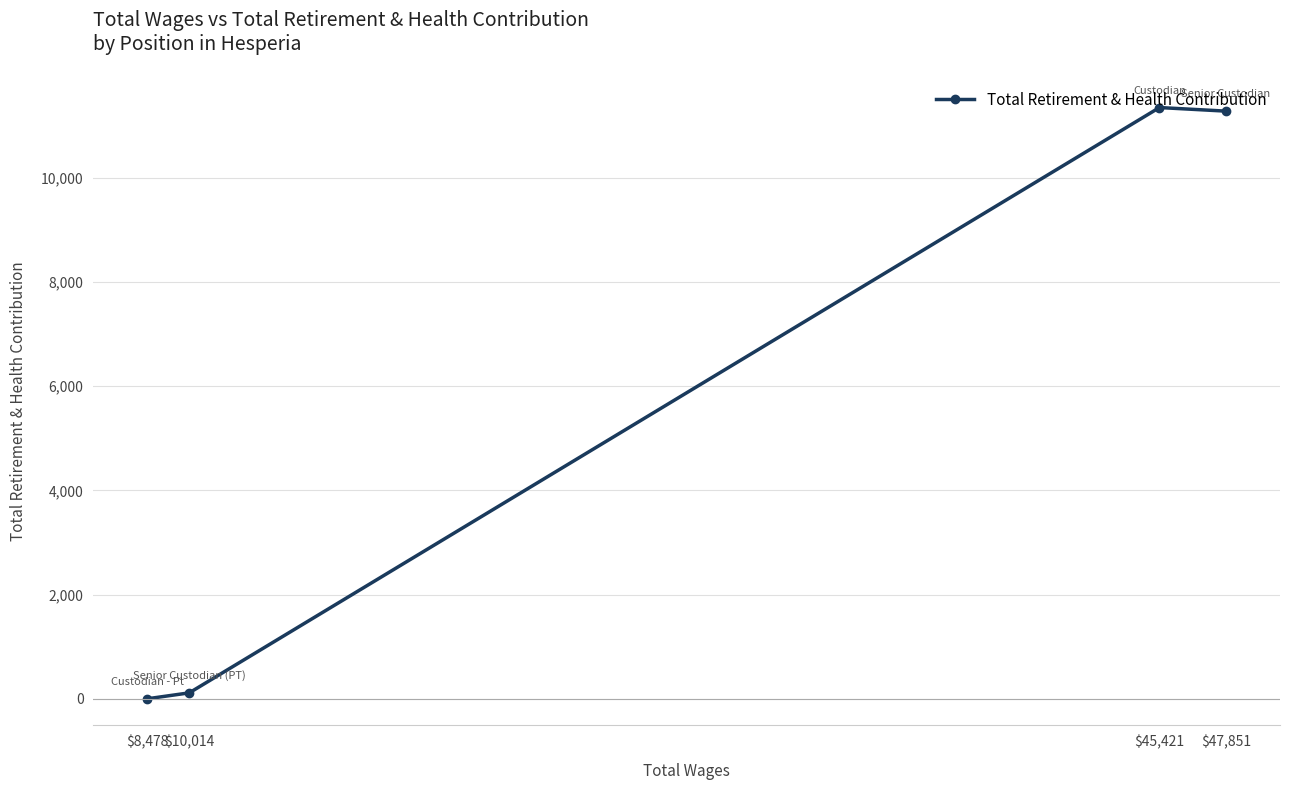

What is the difference between the second highest and second lowest values?

11166